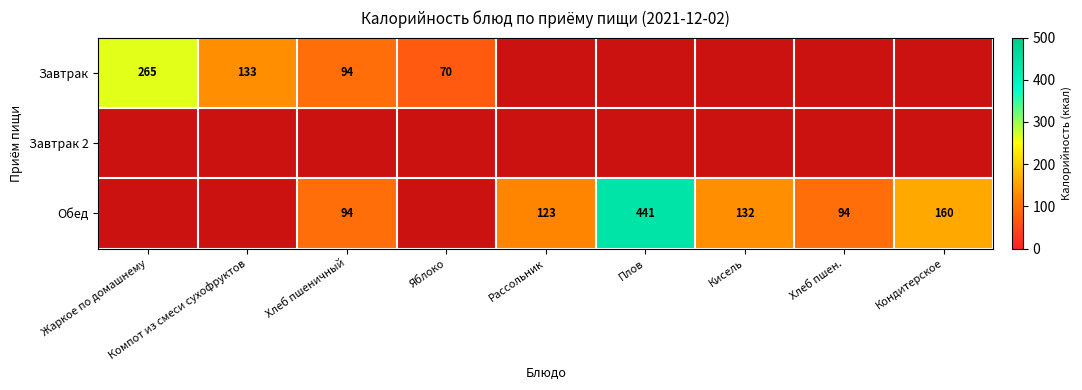

Which label corresponds to the smallest value in the chart?

Рассольник